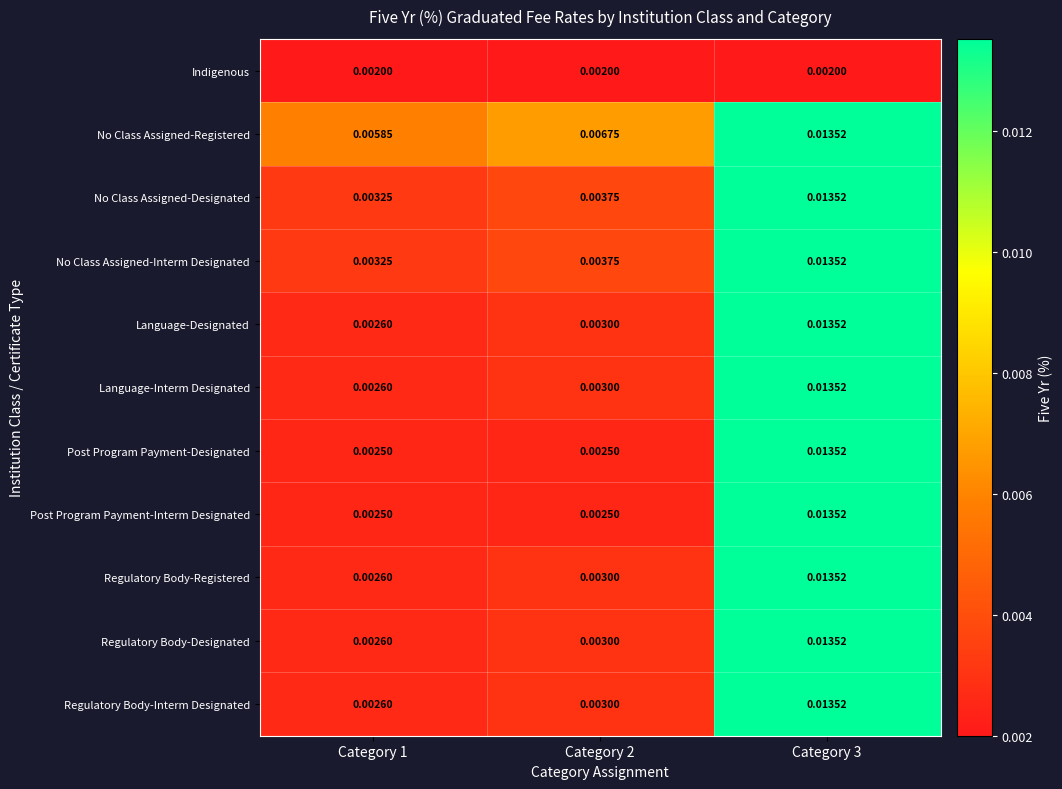

Is the value of No Class Assigned-Registered at Category 1 greater than the value of Language-Interm Designated at Category 3?

No